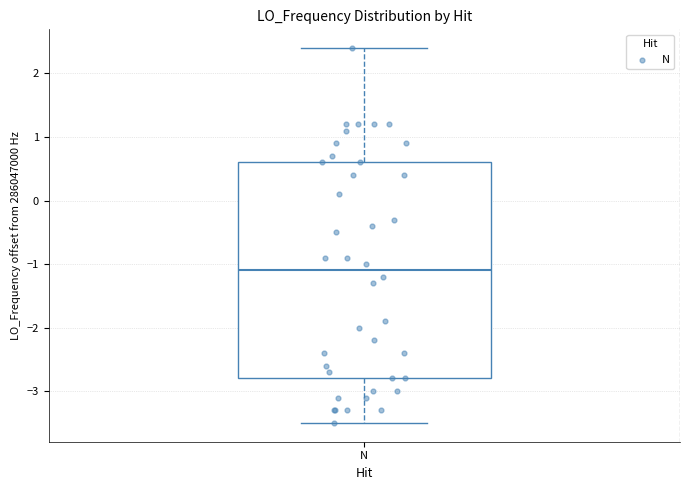

Transcribe this box plot: give where the median line is, the range the box spans, and where the two whiskers end, as read against the y-axis. The values are not printed on the chart, so give them approximately, as read against the axis.

median -1.1, box -2.8 to 0.6, whiskers -3.5 to 2.4